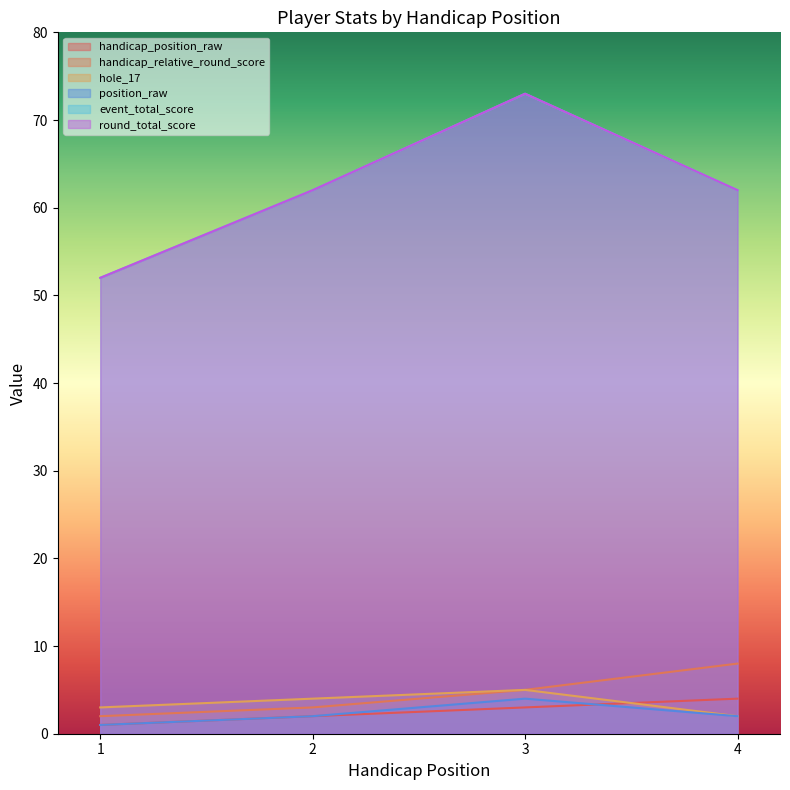

Which series has the widest spread of values?

event_total_score